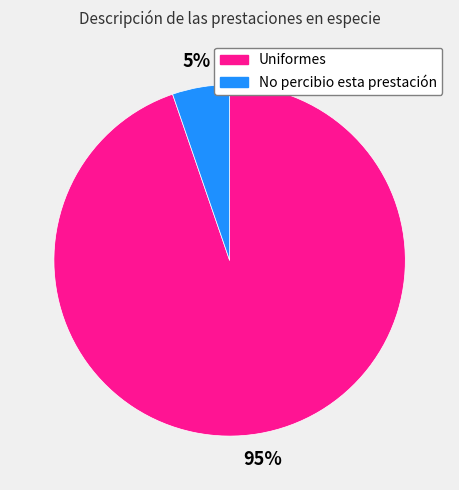

To the nearest percent, what is the combined percentage of No percibio esta prestación and Uniformes?

100%